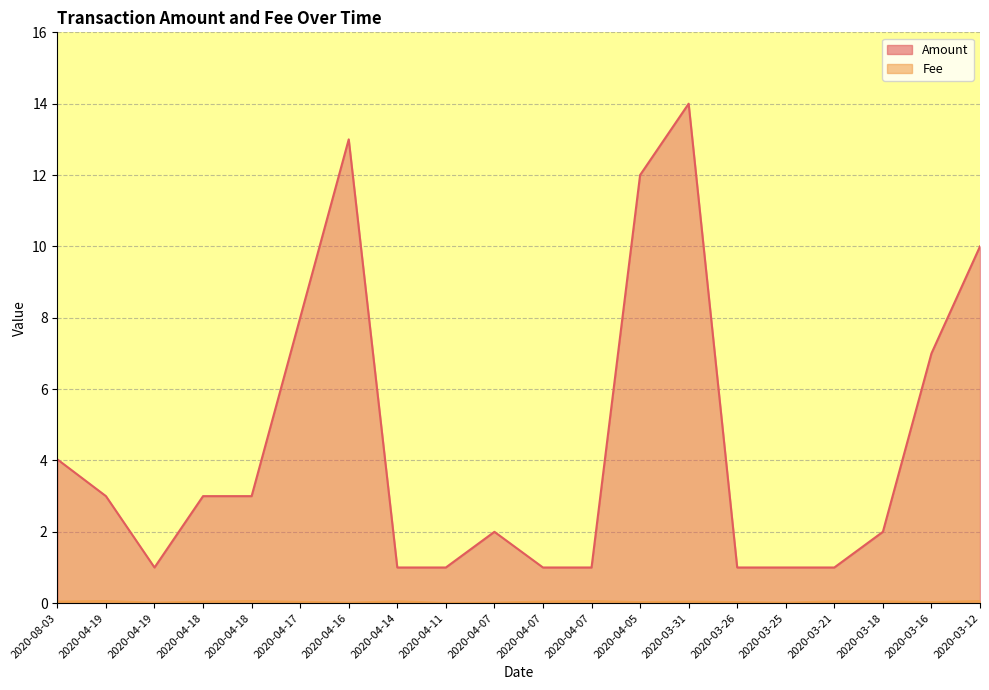

What are all the series names shown in the legend?

Amount, Fee